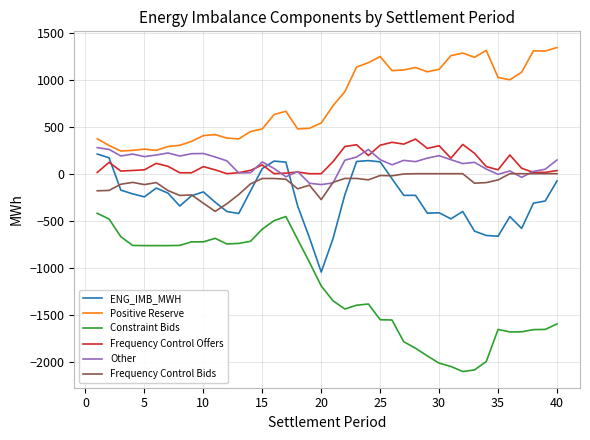

Which series has the largest total across all categories?

Positive Reserve